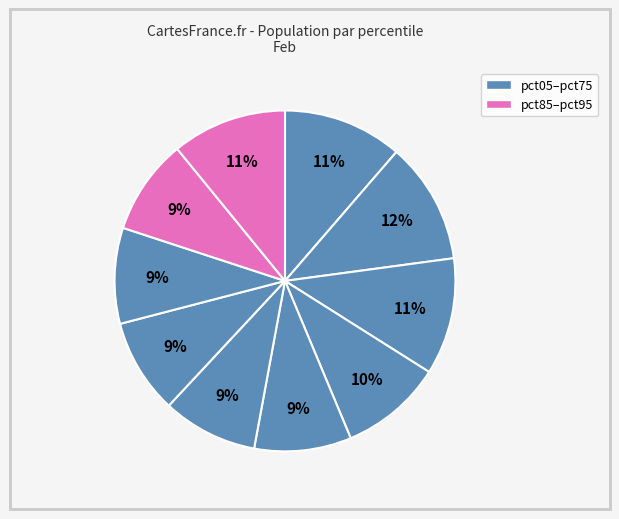

How many segments does this pie chart have?

10